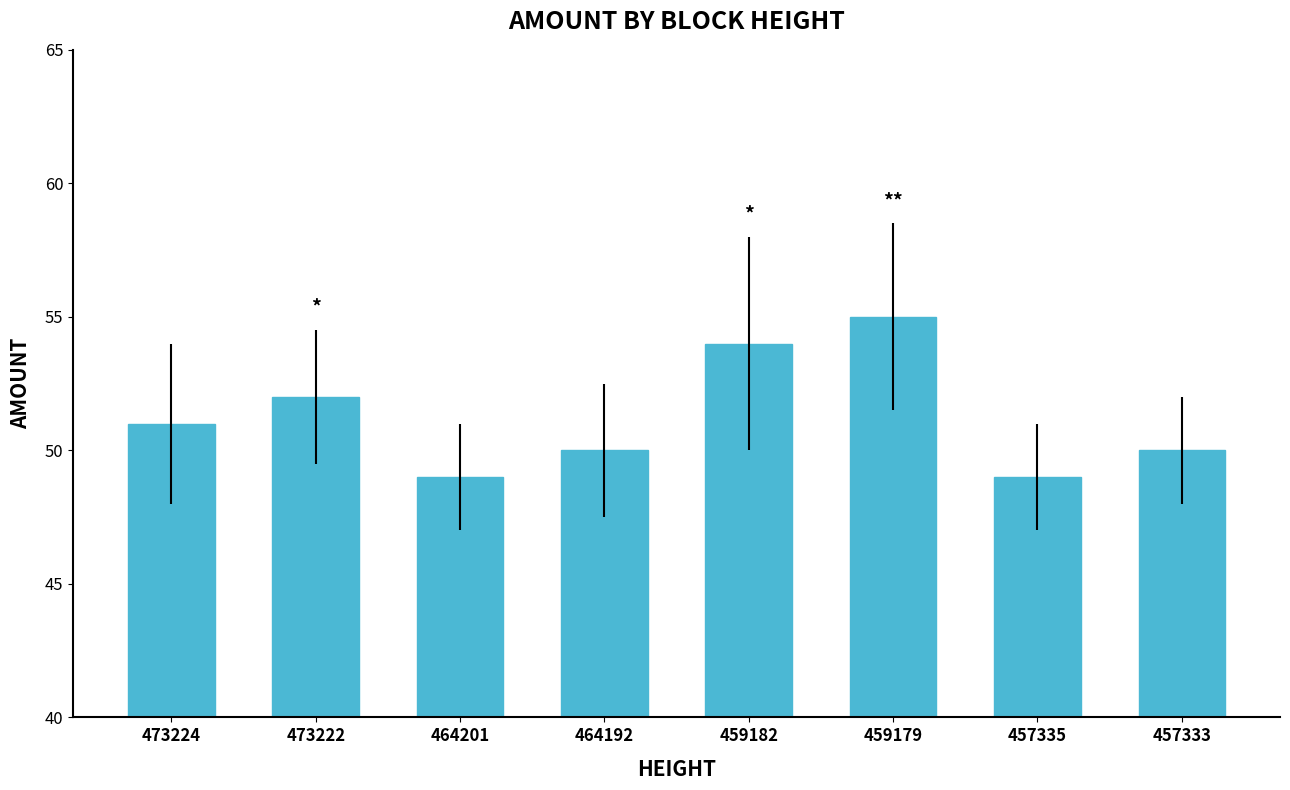

What is the sum of all values?

410